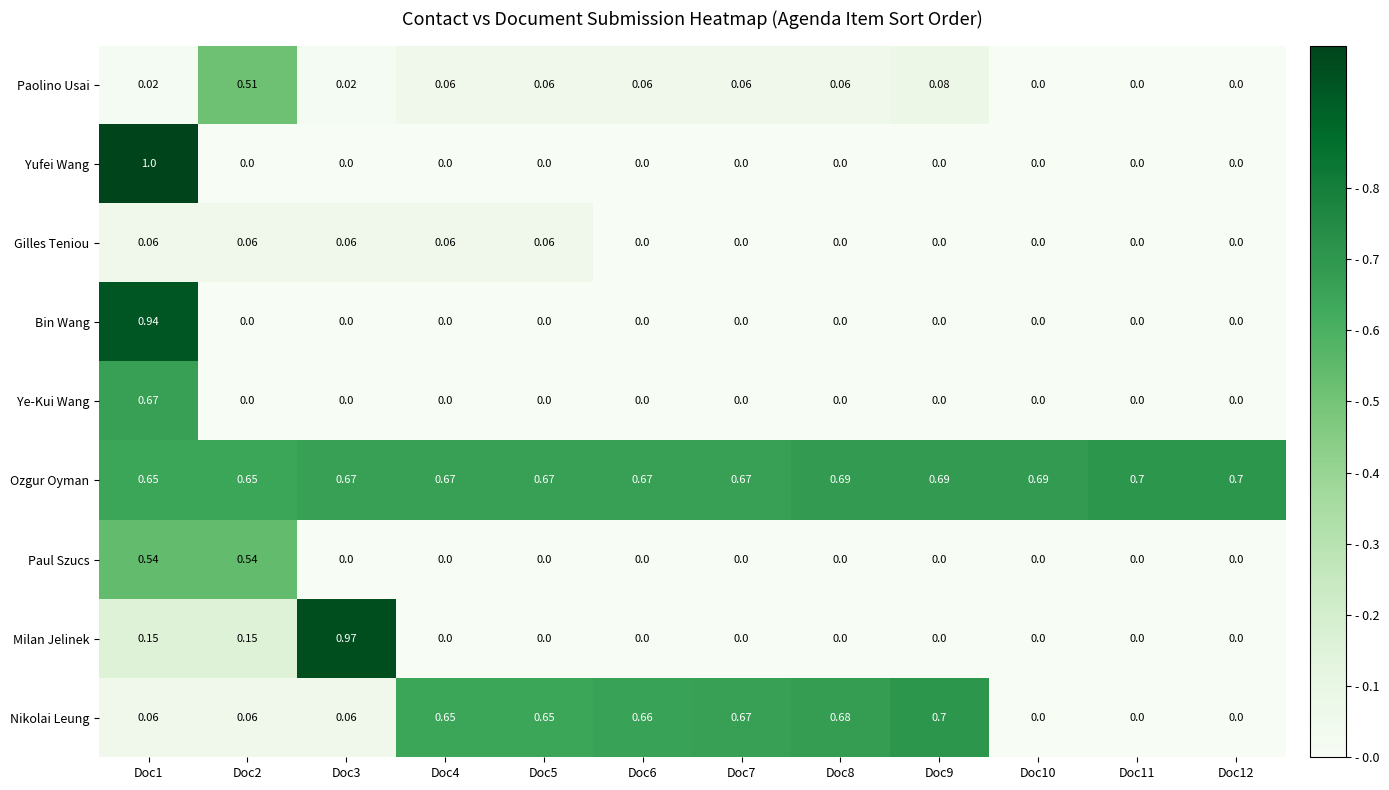

Between Doc1 and Doc4, which series saw the biggest shift?

Yufei Wang